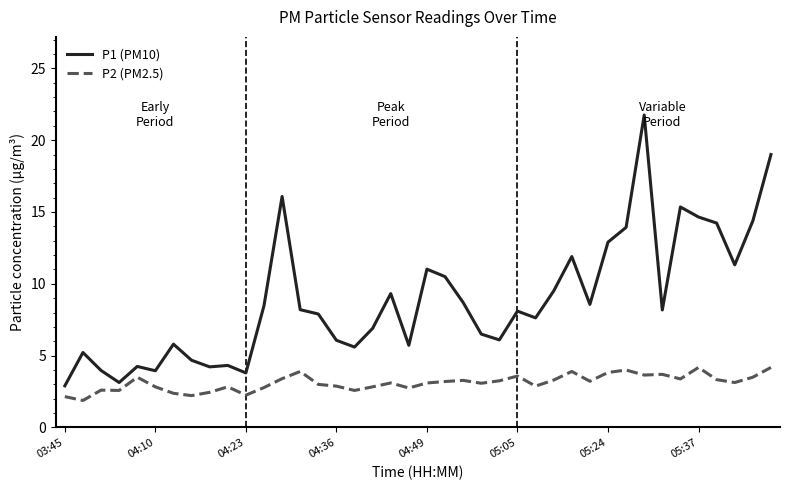

Does the chart display data point markers on the line(s)?

No